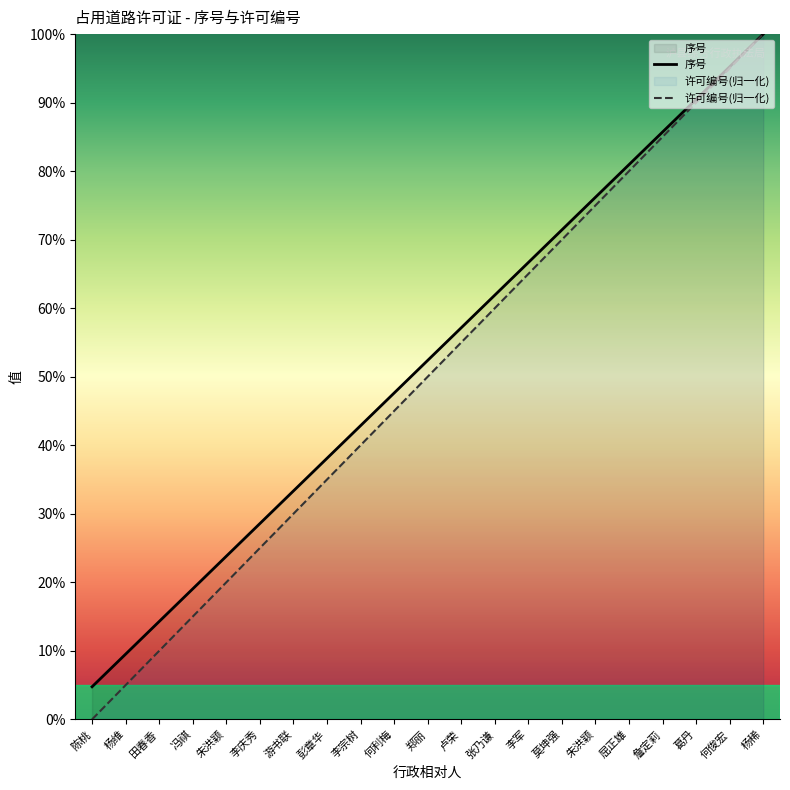

What is the sum of all 序号 values?

1100.0